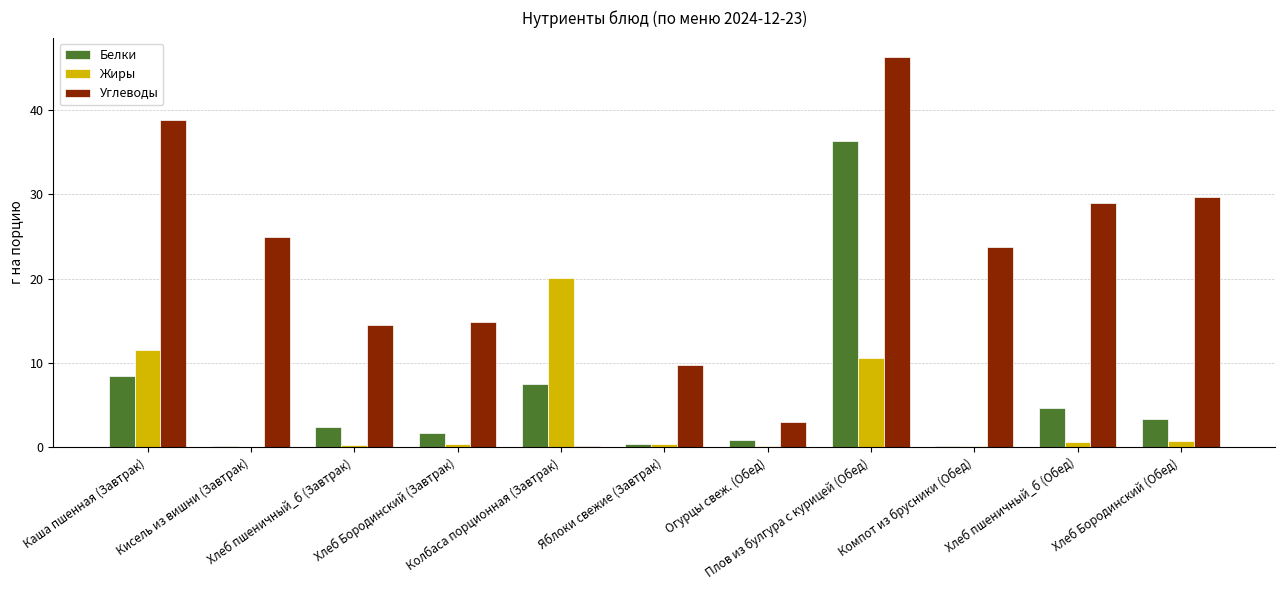

What is the approximate value of Белки at Компот из брусники (Обед)?

0.1